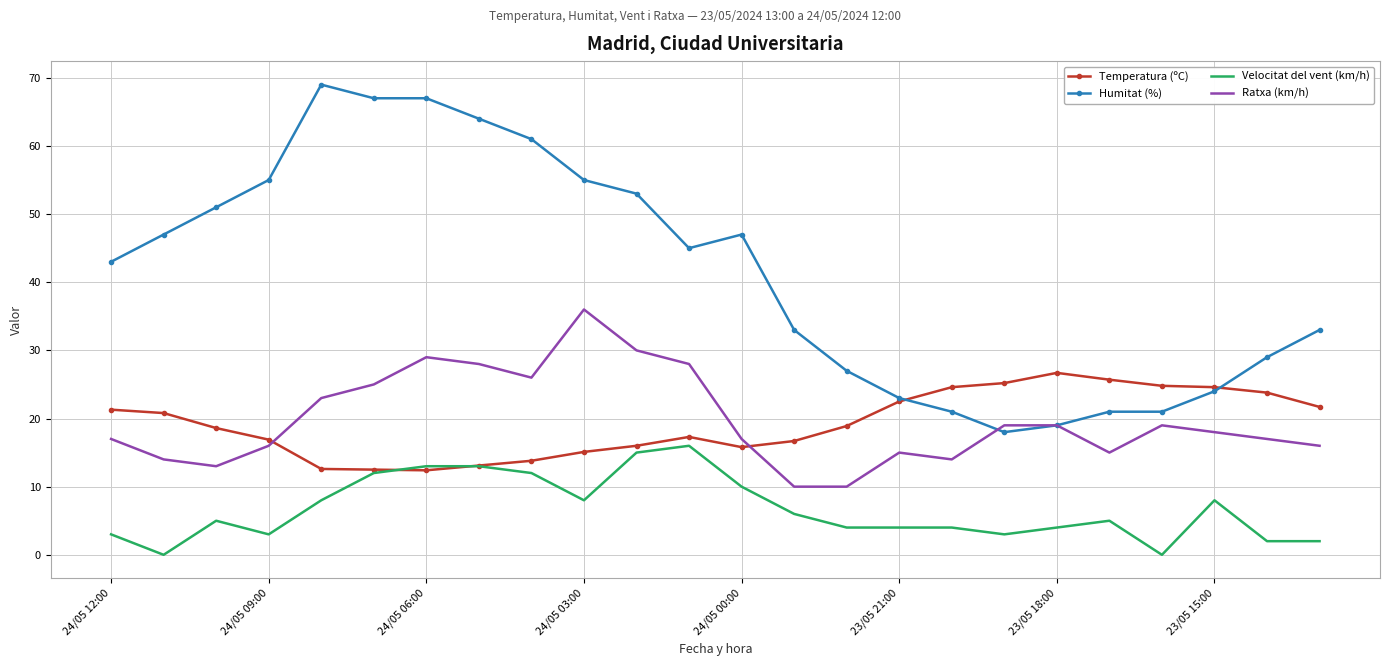

How many intersections are there between Ratxa (km/h) and Temperatura (ºC)?

2